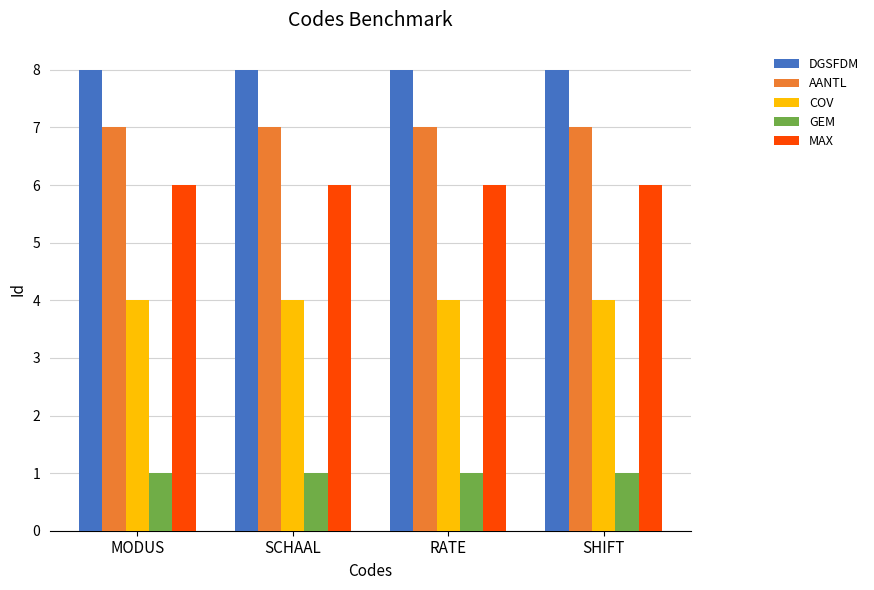

What is the difference between the highest and lowest values at RATE?

7